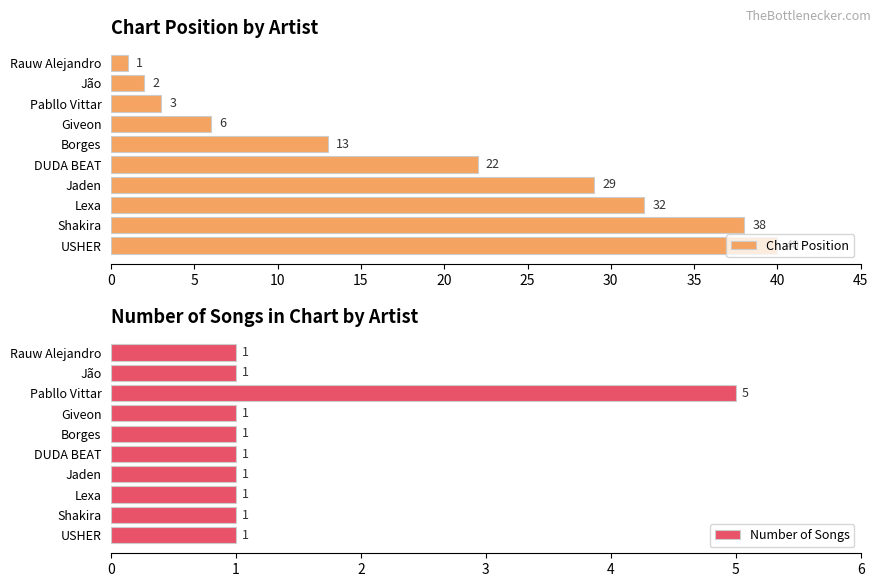

What value does the Chart Position series have at Borges, to the nearest 10?

10